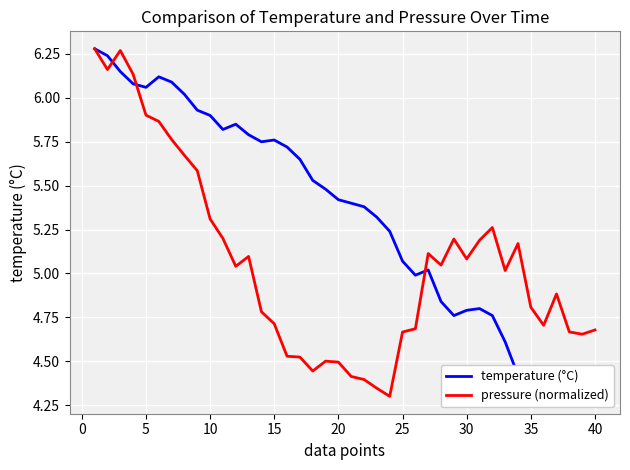

The pressure (normalized) series shows 1.2 at 30. True or false?

False